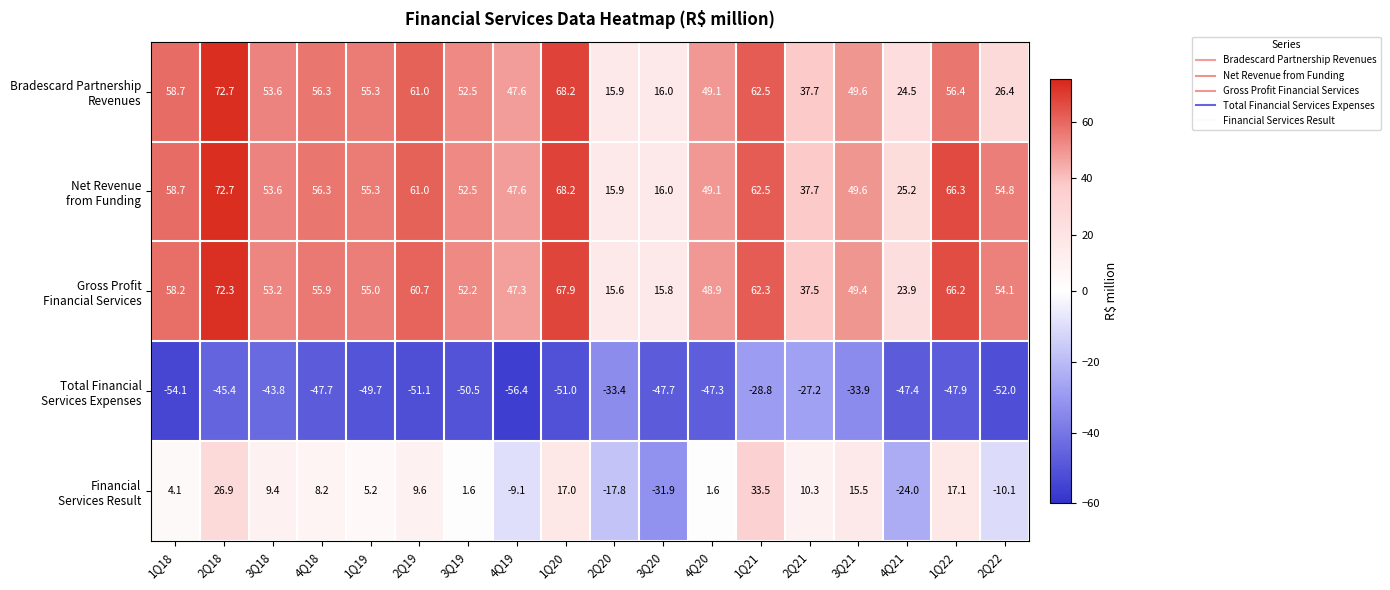

Which category has the lowest value across all series?

4Q19